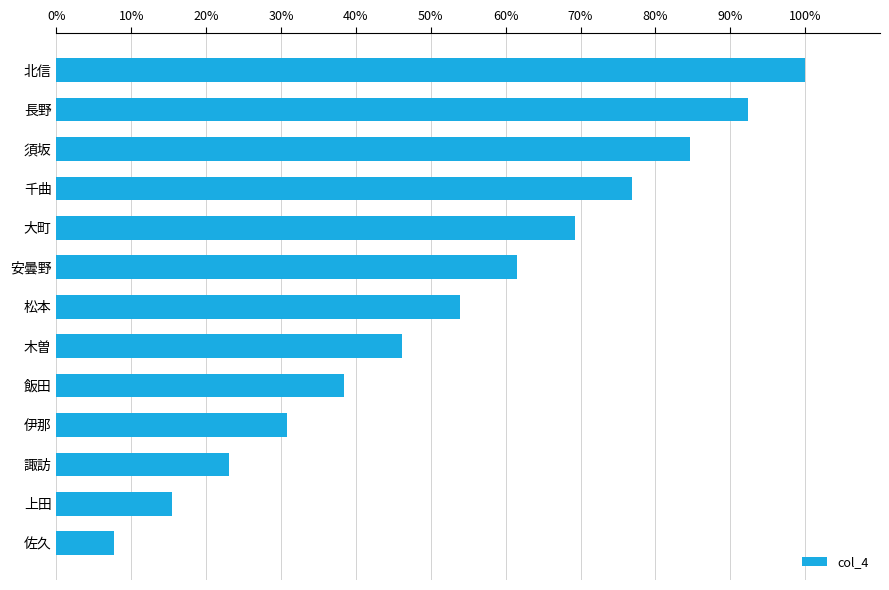

The chart shows a value of 153.0 at 北信. True or false?

False